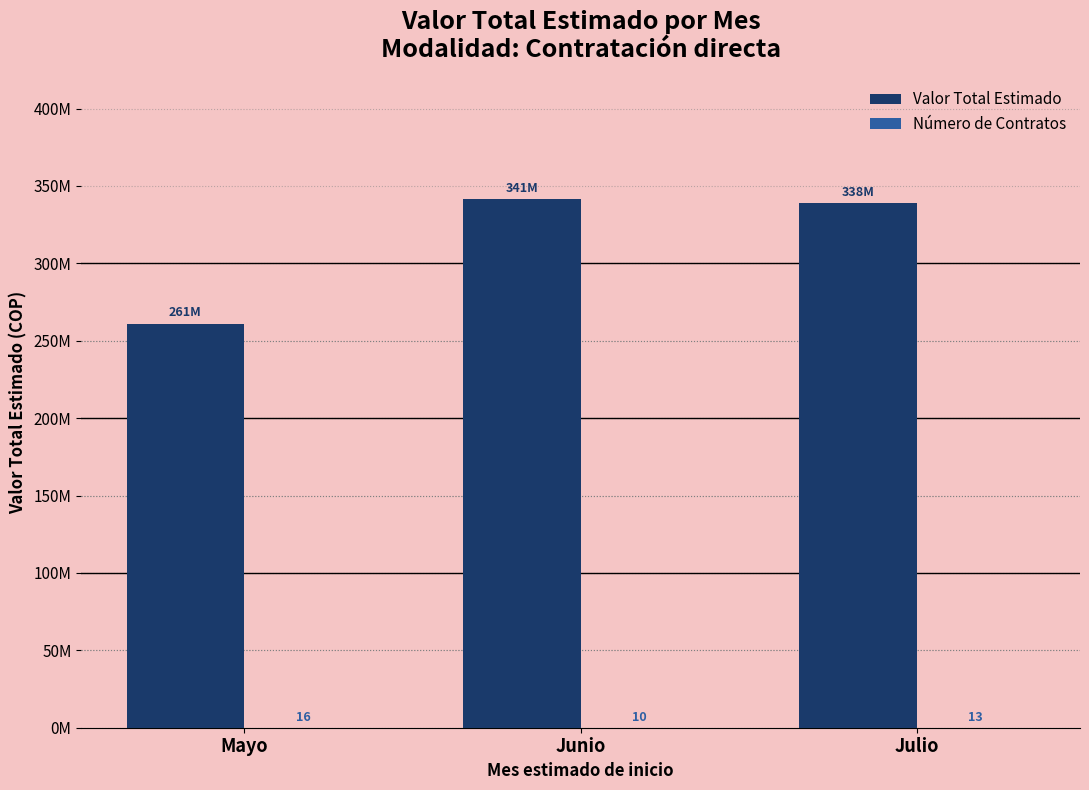

What is the difference between the second highest and minimum values in the Número de Contratos series?

3